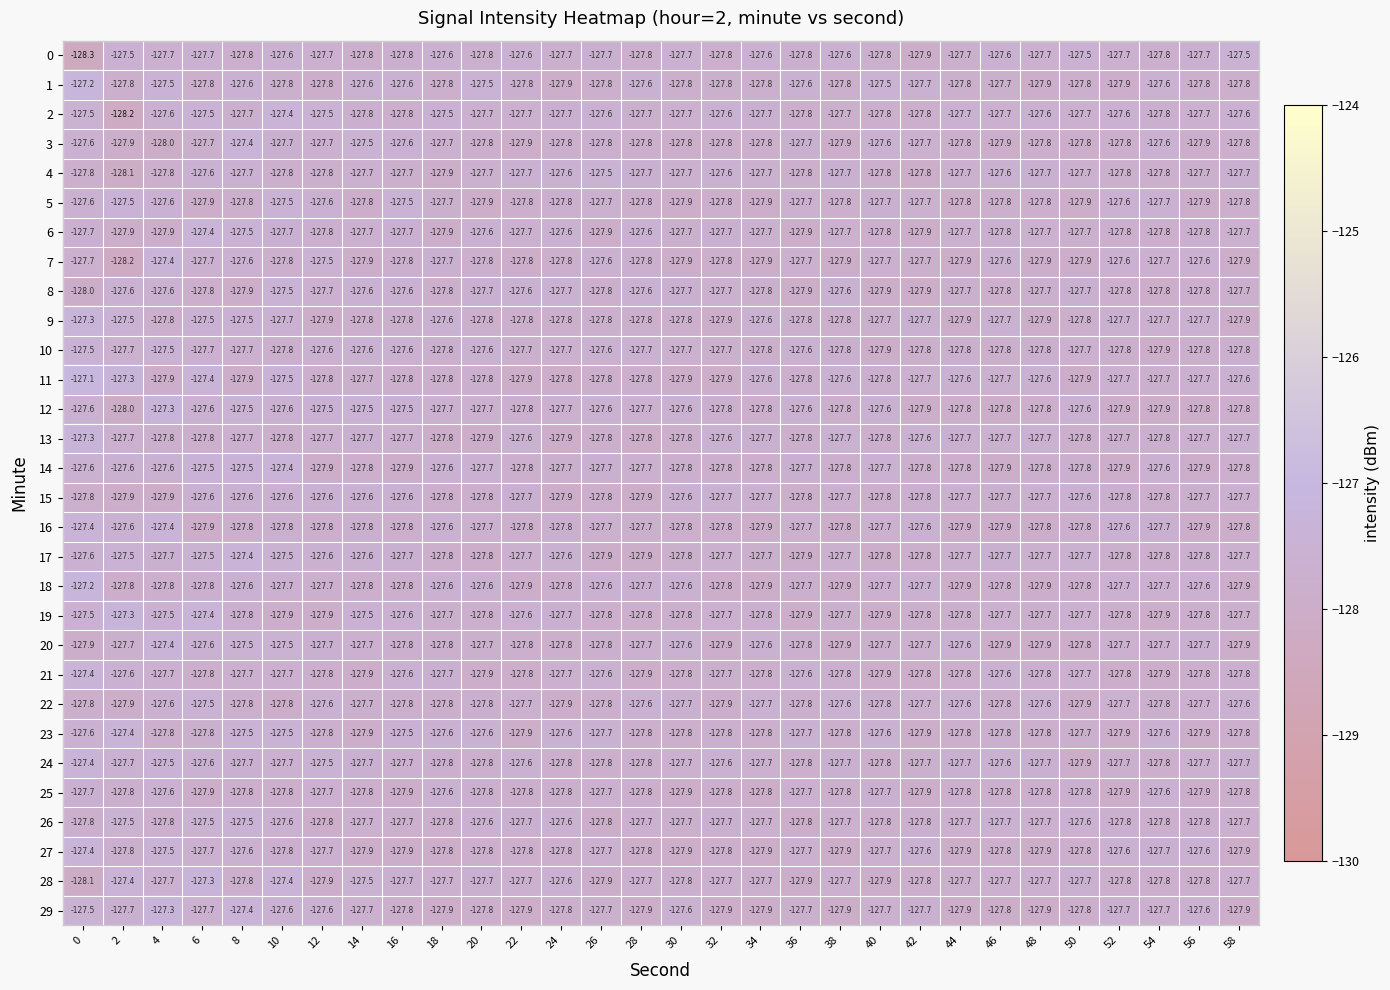

Is the value of 5 at 20 greater than the value of 6 at 30?

No